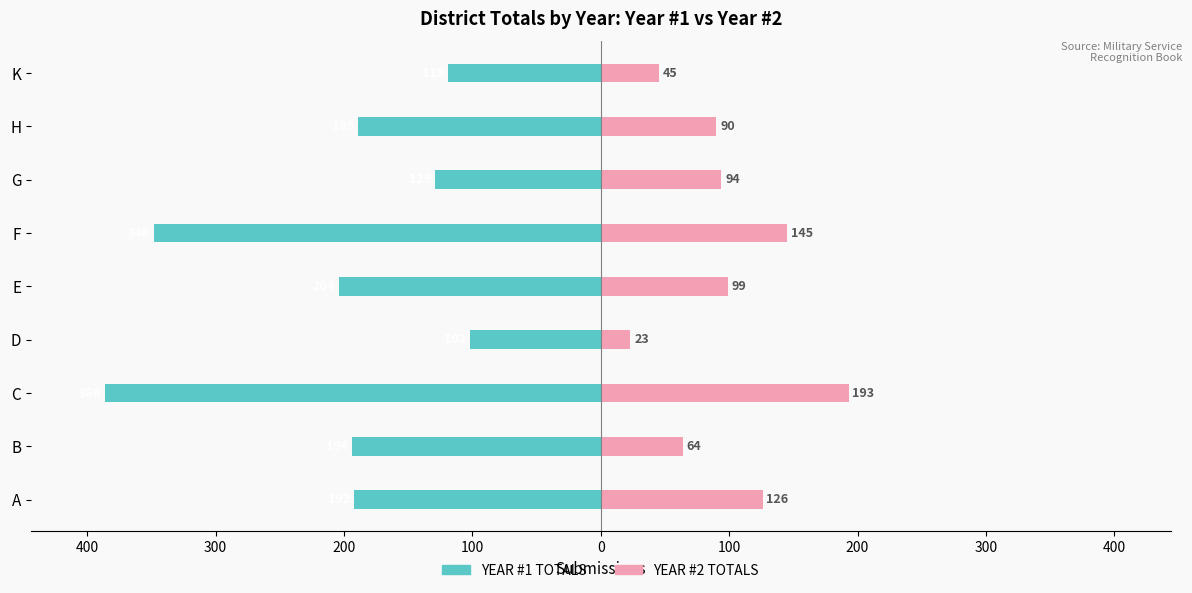

What is the difference between the highest and lowest values at 300?

579